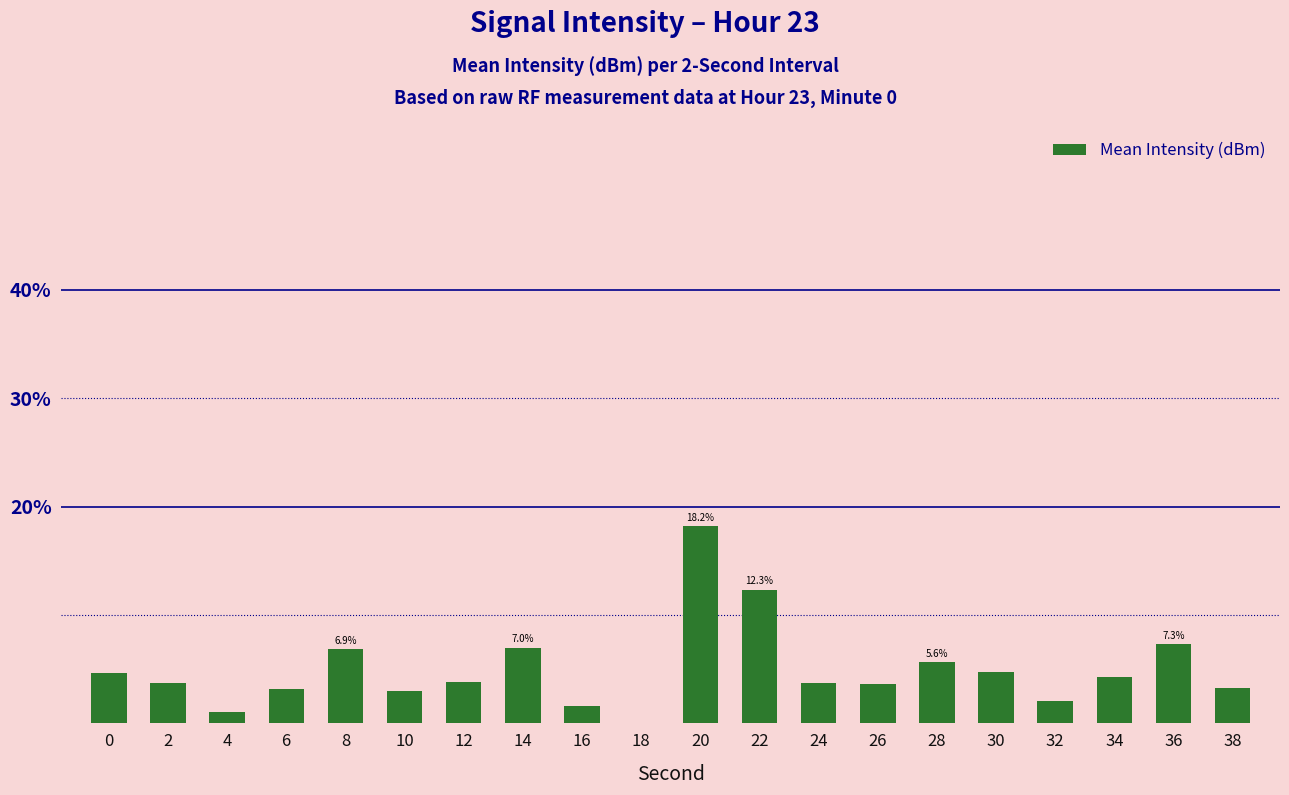

What is the change in value from 6 to 26?

+0.5